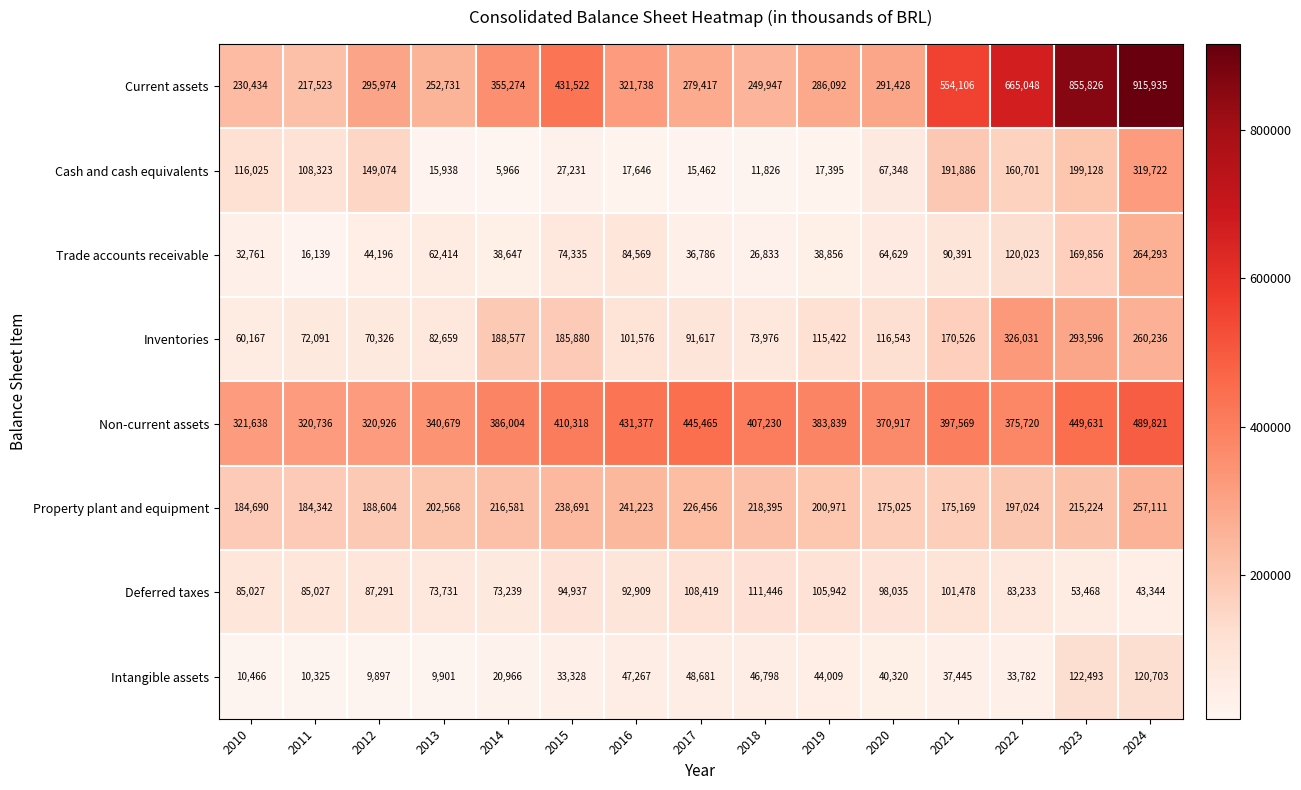

Is the value of Deferred taxes at 2013 greater than the value of Current assets at 2013?

No